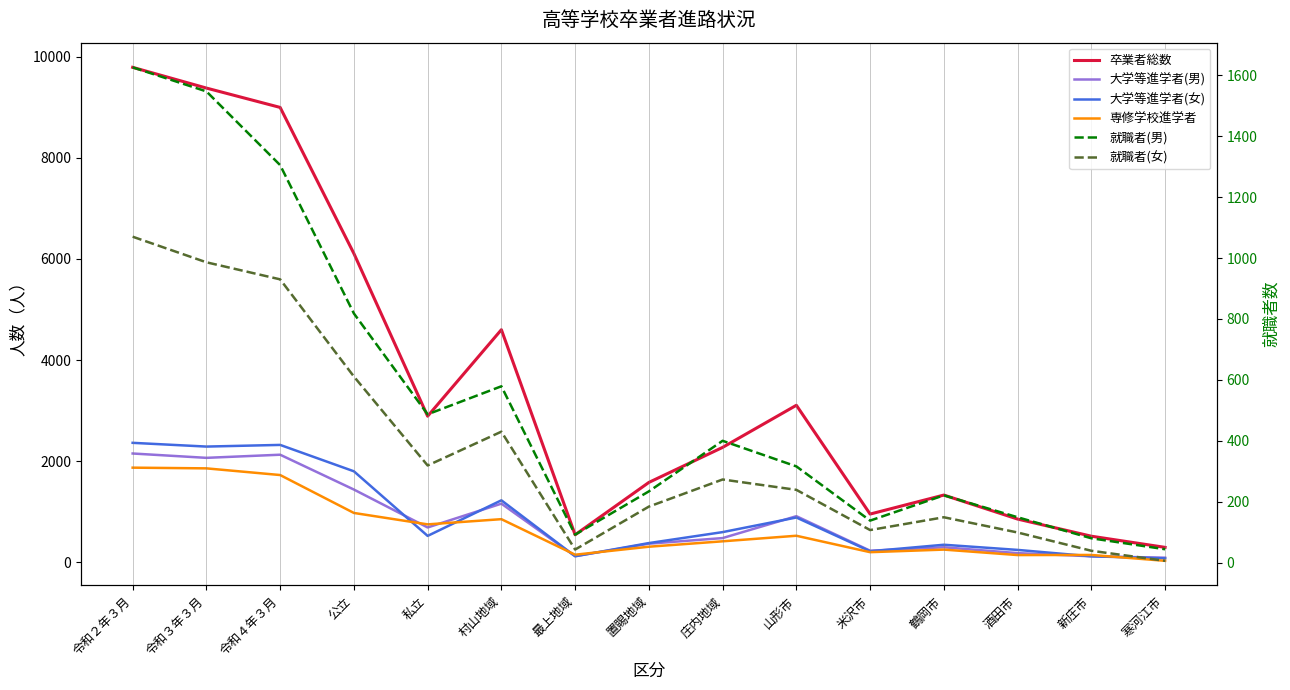

What is the label of the 8th point from the left?

置賜地域